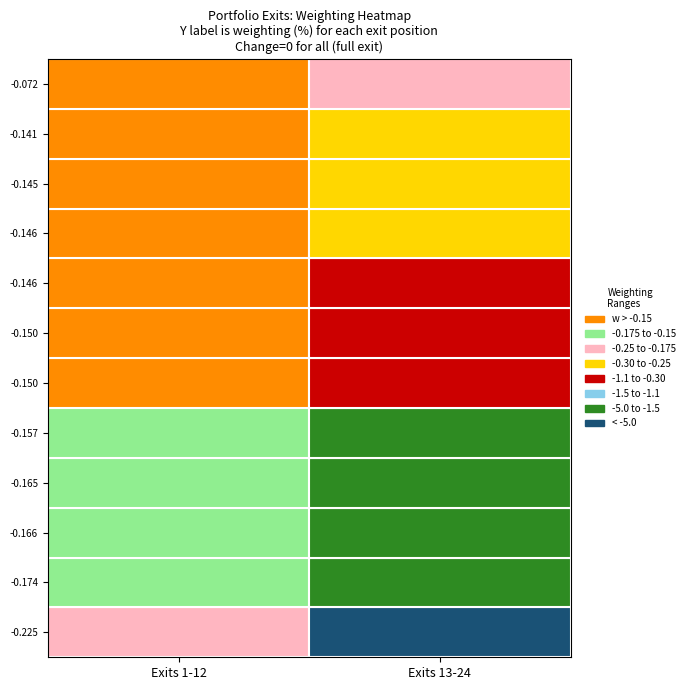

What is the difference between the maximum and second lowest values?

4.8